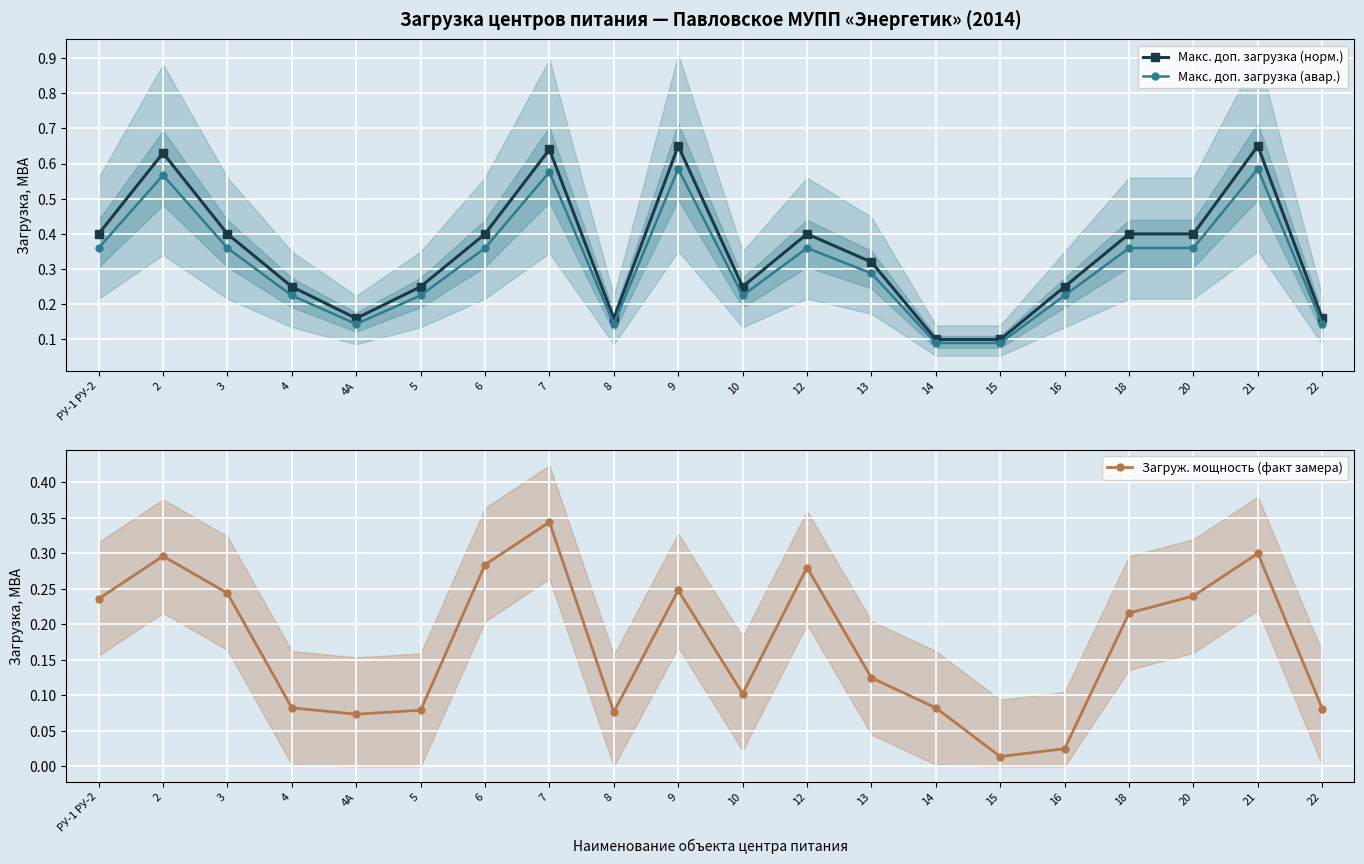

At which category does Загруж. мощность (факт замера) reach its first local peak?

2